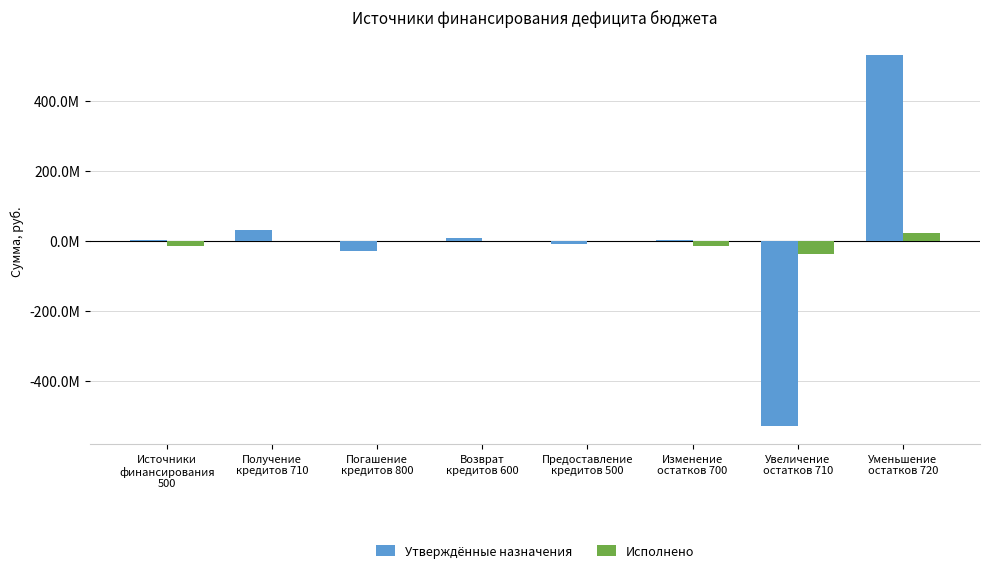

Which category has the highest value in the Исполнено series?

Уменьшение
остатков 720